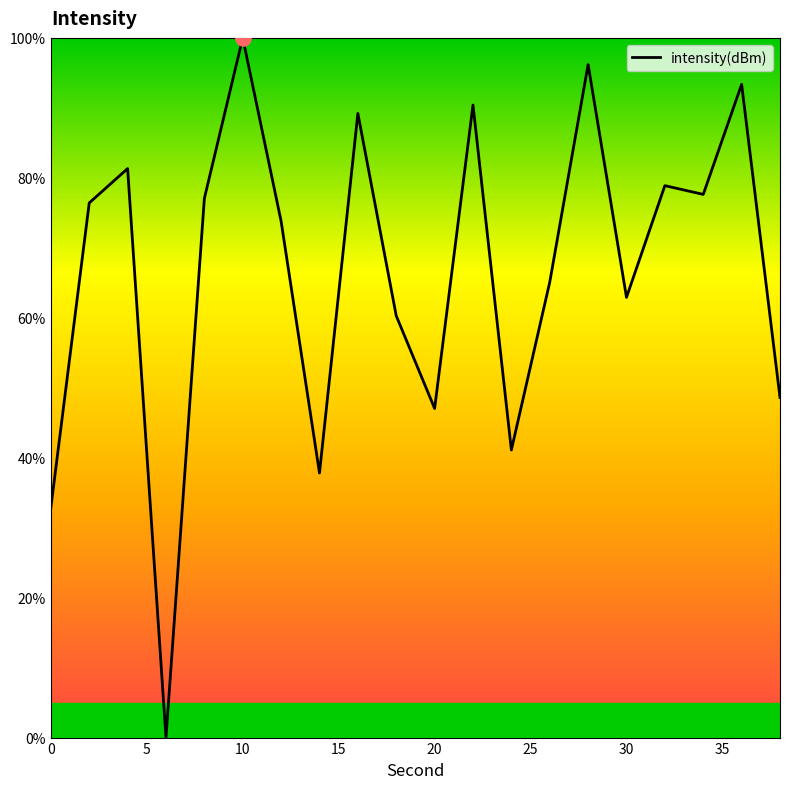

What is the maximum value shown in the chart?

100.0